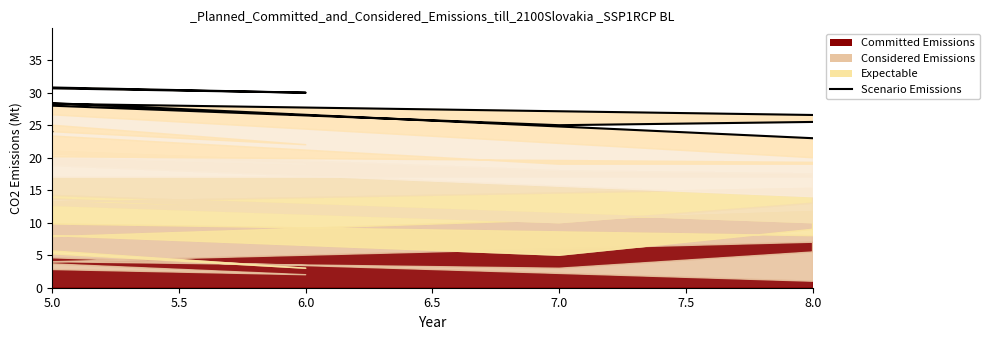

What is the change in value from 6.5 to 7.5?

+8